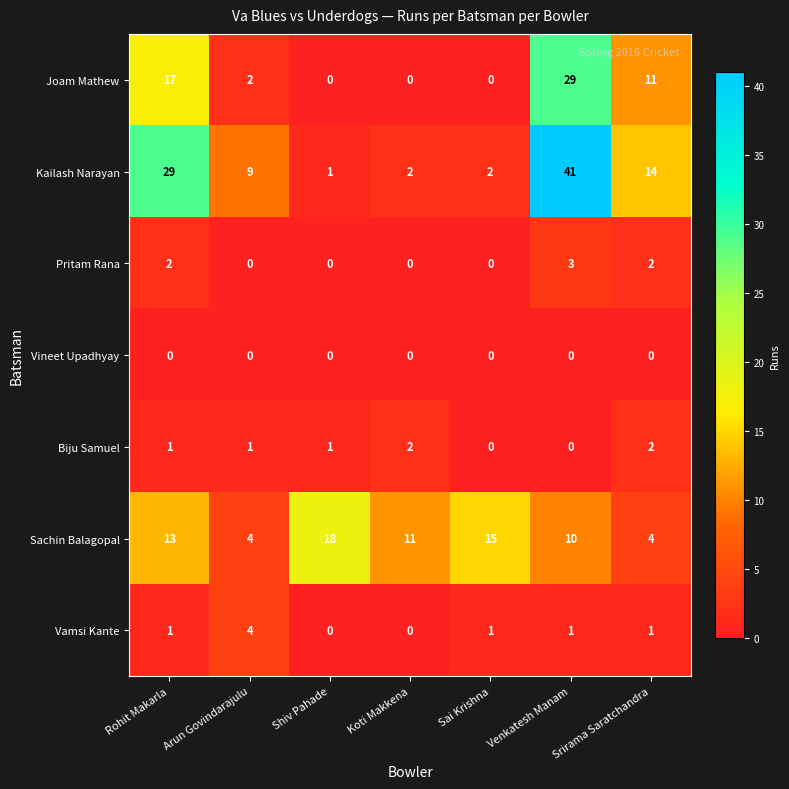

At which category does the chart reach its peak across all series?

Venkatesh Manam